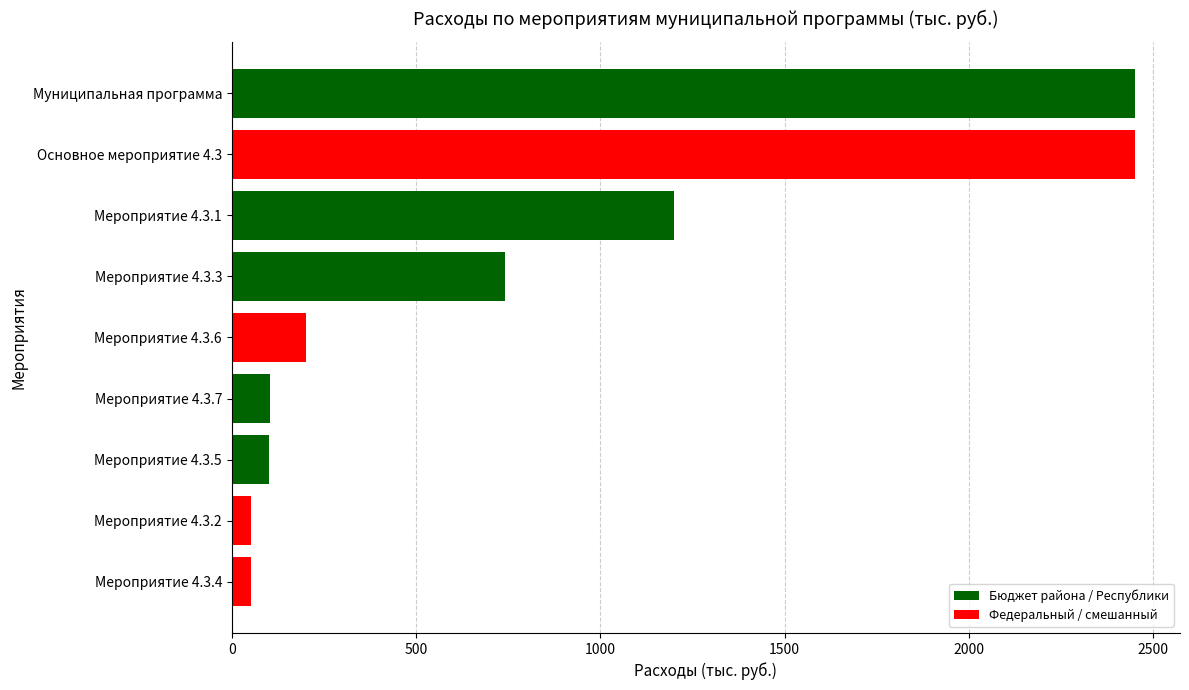

Are the bars grouped side by side (vs. stacked)?

No